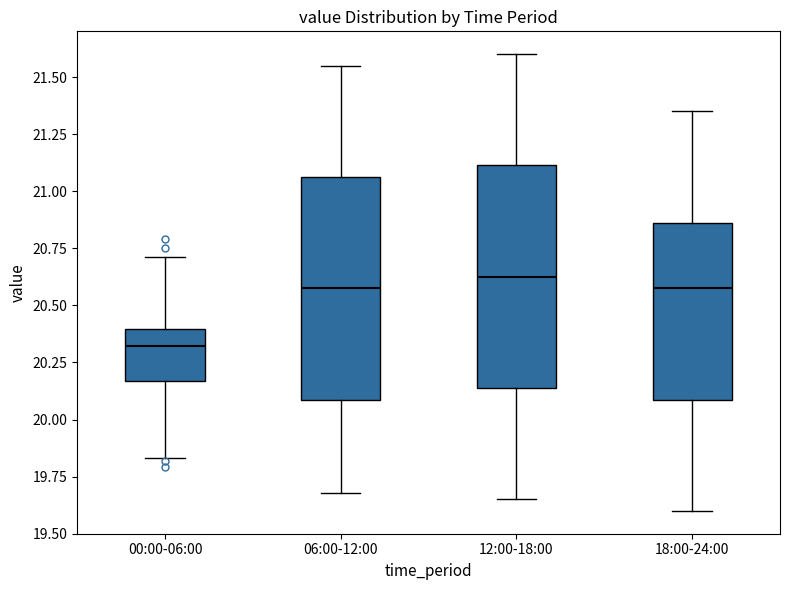

Where does the upper whisker of the box for 12:00-18:00 end on the y-axis? The values are not printed on the chart, so give them approximately, as read against the axis.

21.60